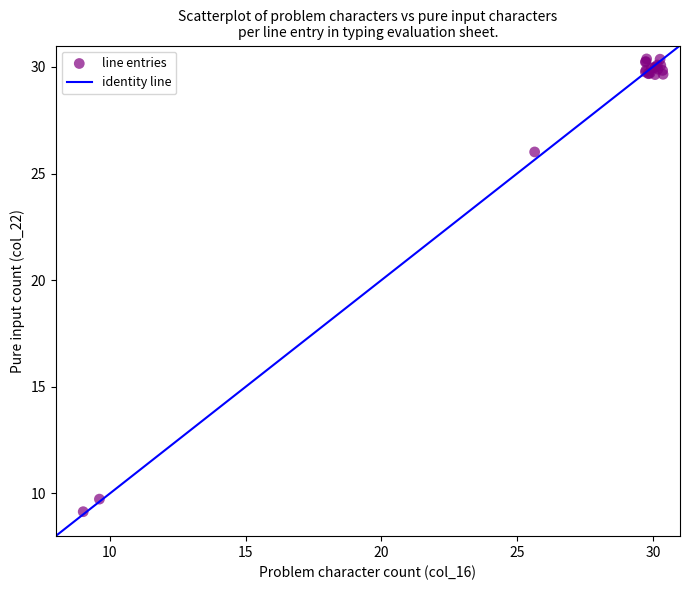

What Y value in the scatter plot is closest to 19?

26.0